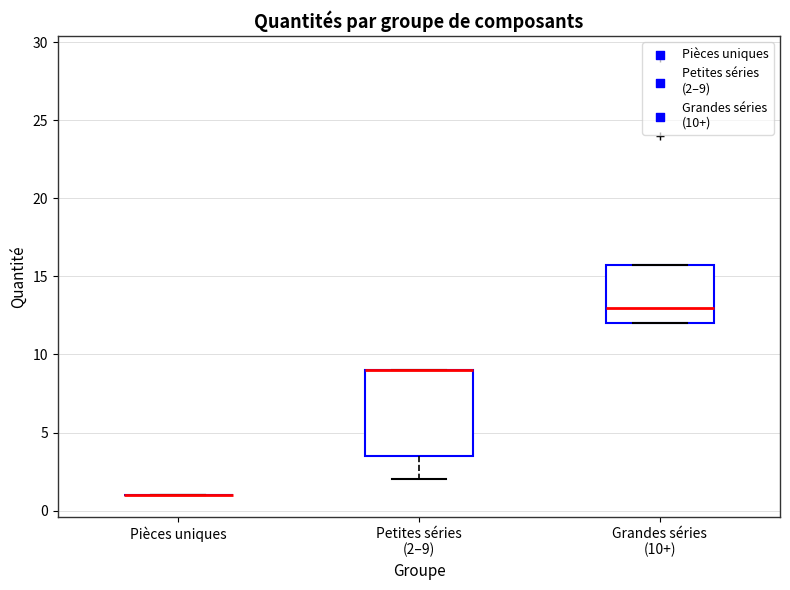

Reading left to right, read every box against the y-axis: the position of its median line, the range the box covers, and the ends of its whiskers. The values are not printed on the chart, so give them approximately, as read against the axis.

Pièces uniques: box collapsed to a line at 1.0, whiskers 1.0 to 1.0
Petites séries (2–9): median 9.0 (drawn on the box's upper edge), box 3.5 to 9.0, whiskers 2.0 to 9.0
Grandes séries (10+): median 13.0, box 12.0 to 16.0, whiskers 12.0 to 16.0